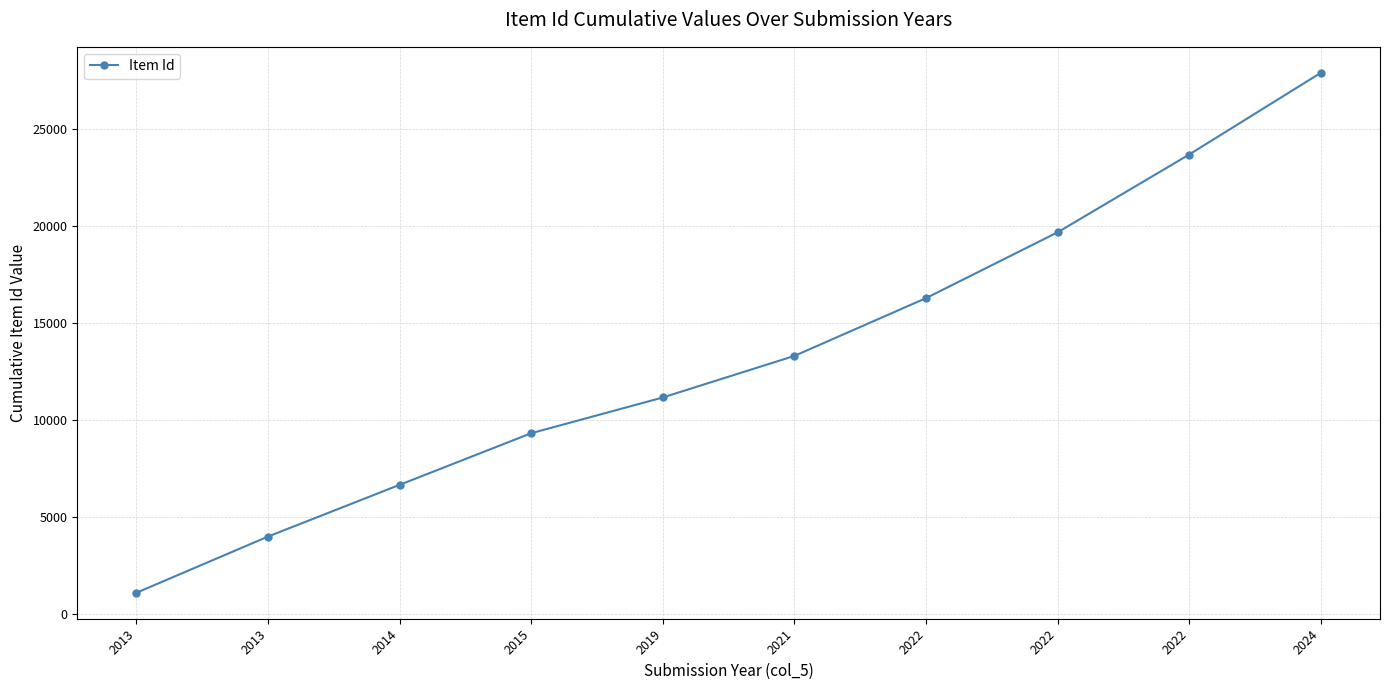

How many categories are shown in the chart?

10